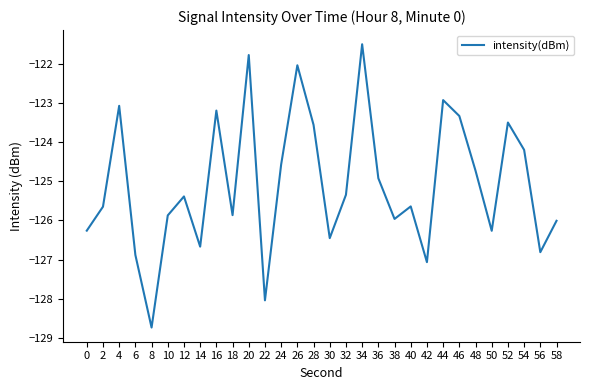

True or false: the data shows -172.4 at 56.

False